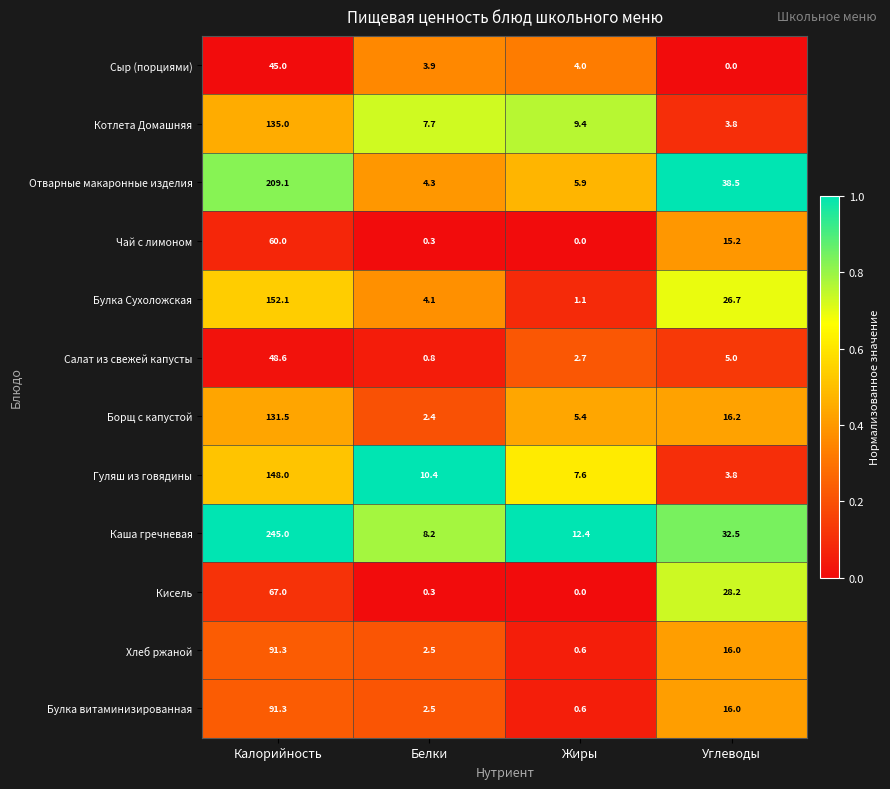

What is the maximum value for Гуляш из говядины?

148.0